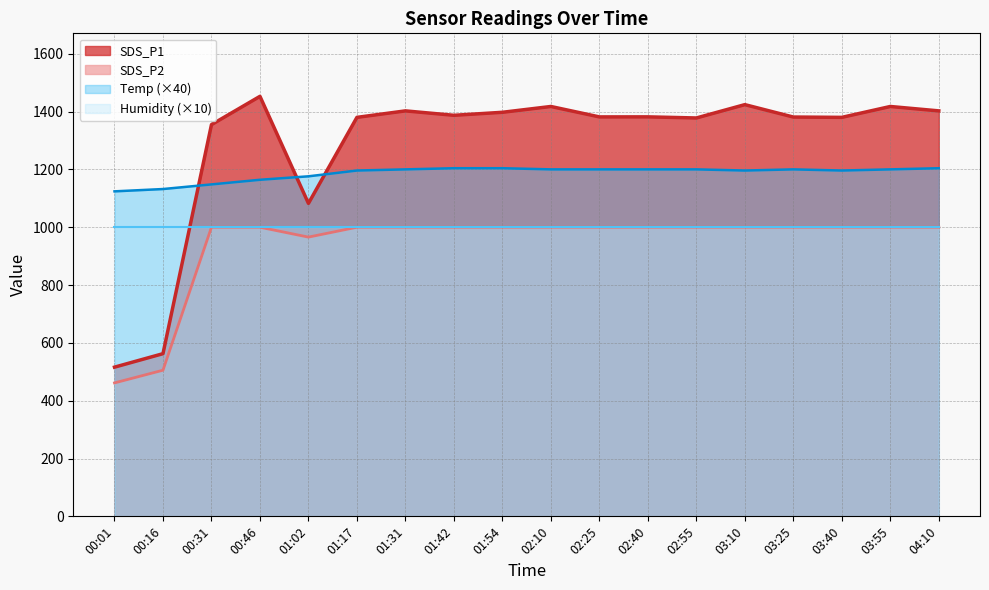

True or false: SDS_P1 and SDS_P2 intersect in this chart.

False